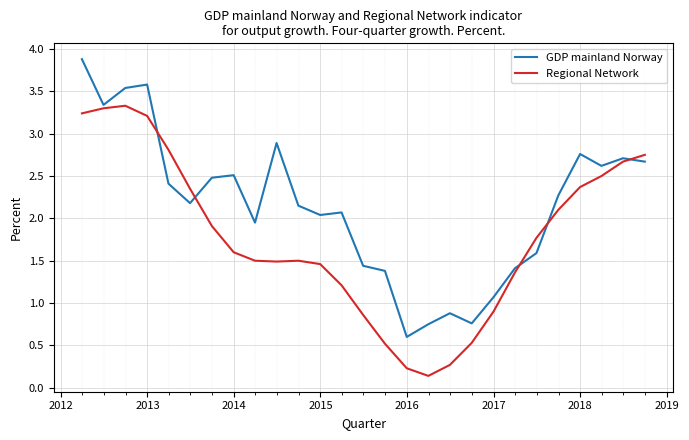

Which series has the largest total across all categories?

GDP mainland Norway